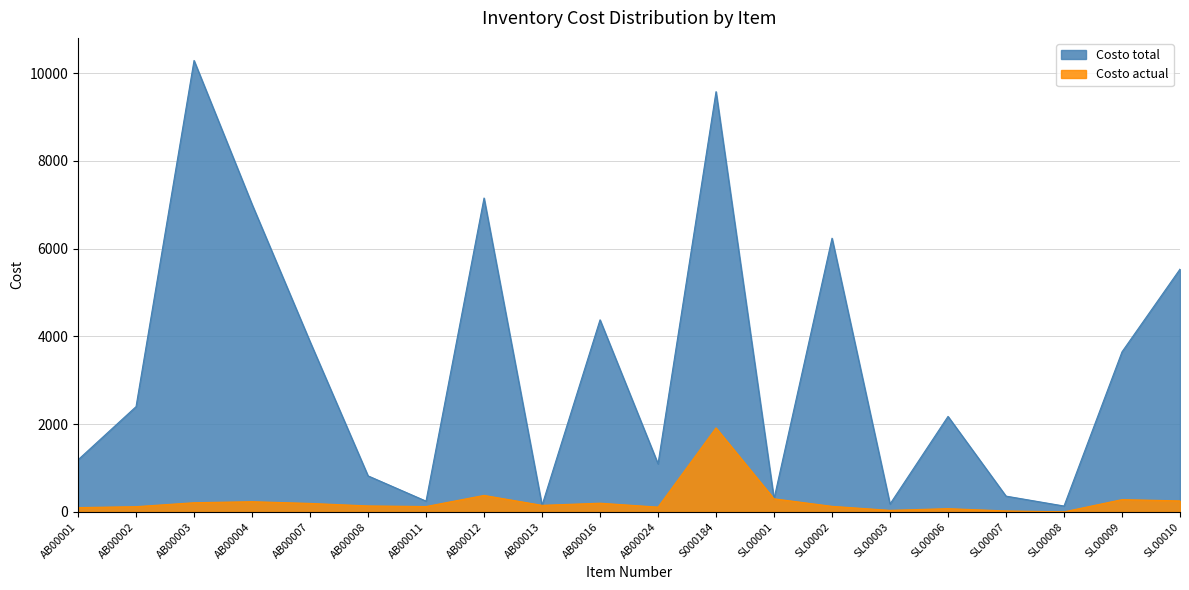

Between AB00003 and AB00024, which is larger?

AB00003